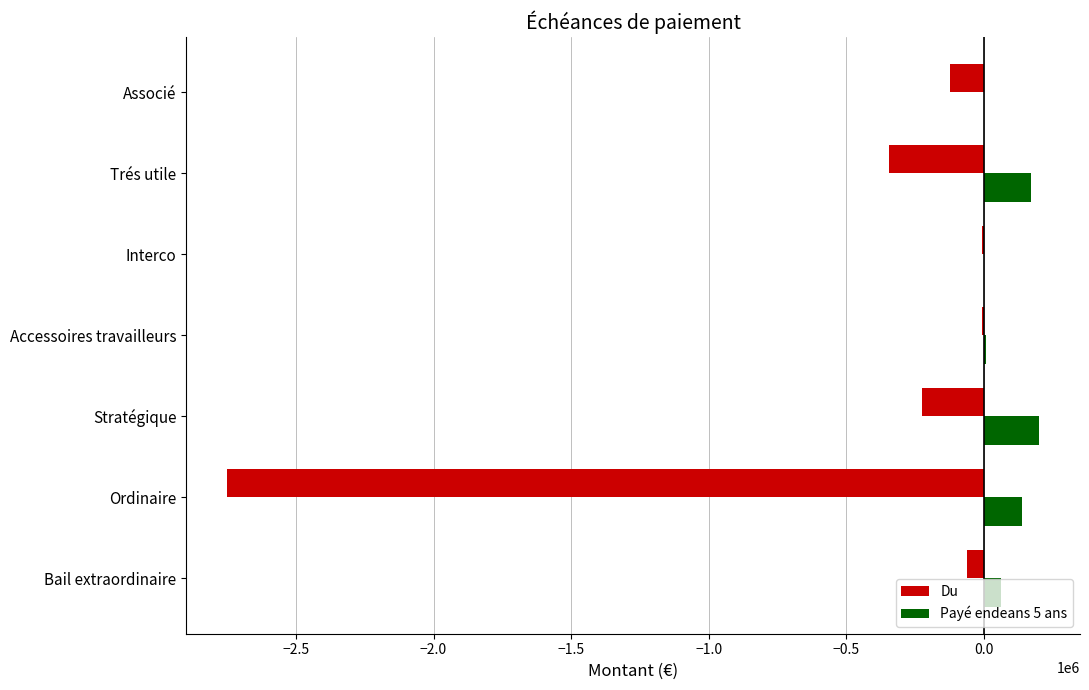

What is the sum of all Du values?

-3522332.1